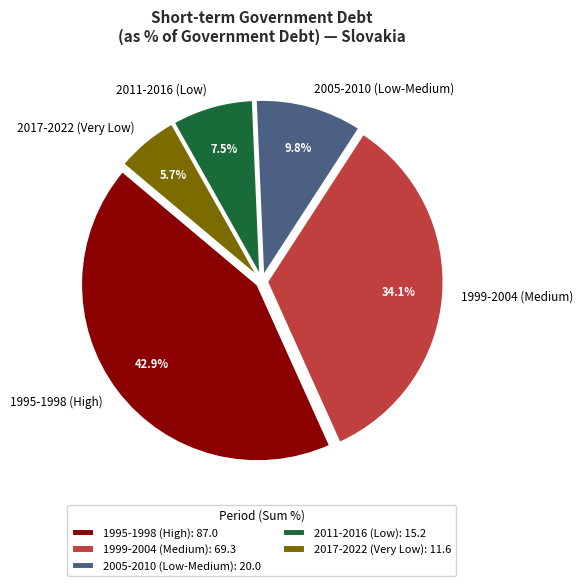

Between 2017-2022 (Very Low) and 2005-2010 (Low-Medium), which is larger?

2005-2010 (Low-Medium)